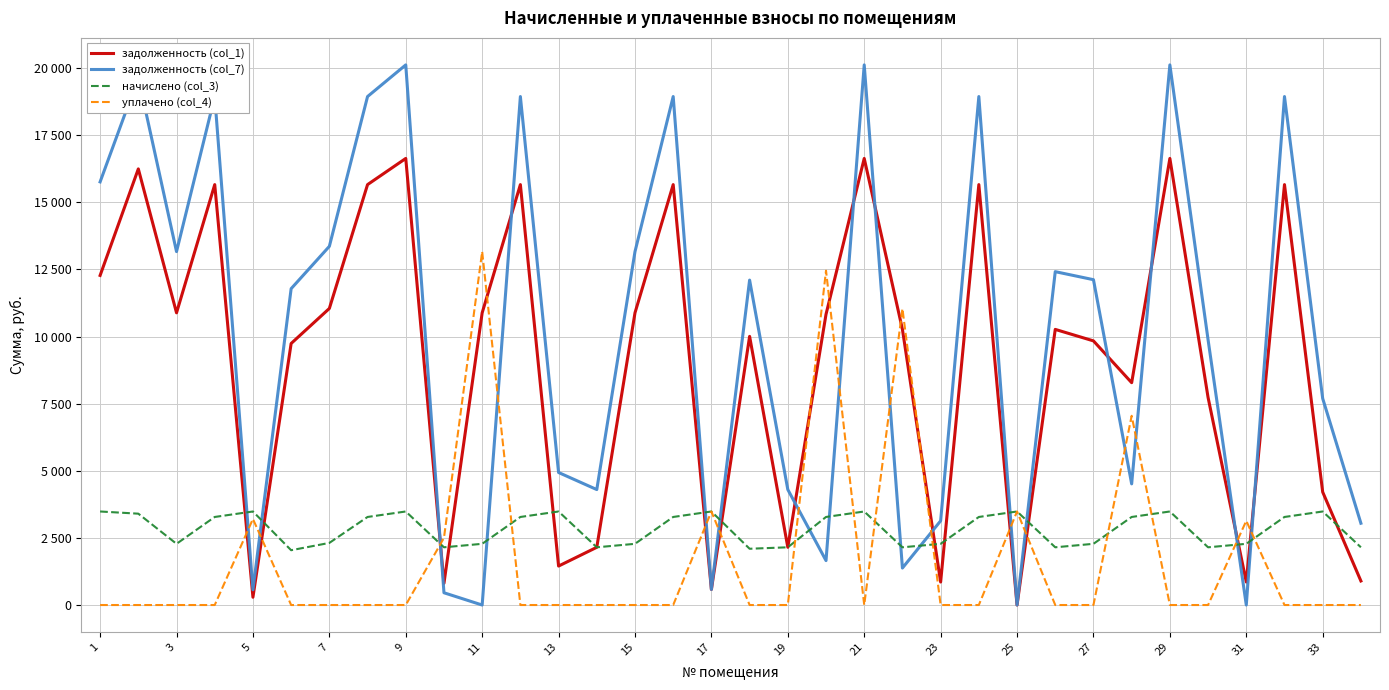

Is this an area chart (filled region under the line)?

No